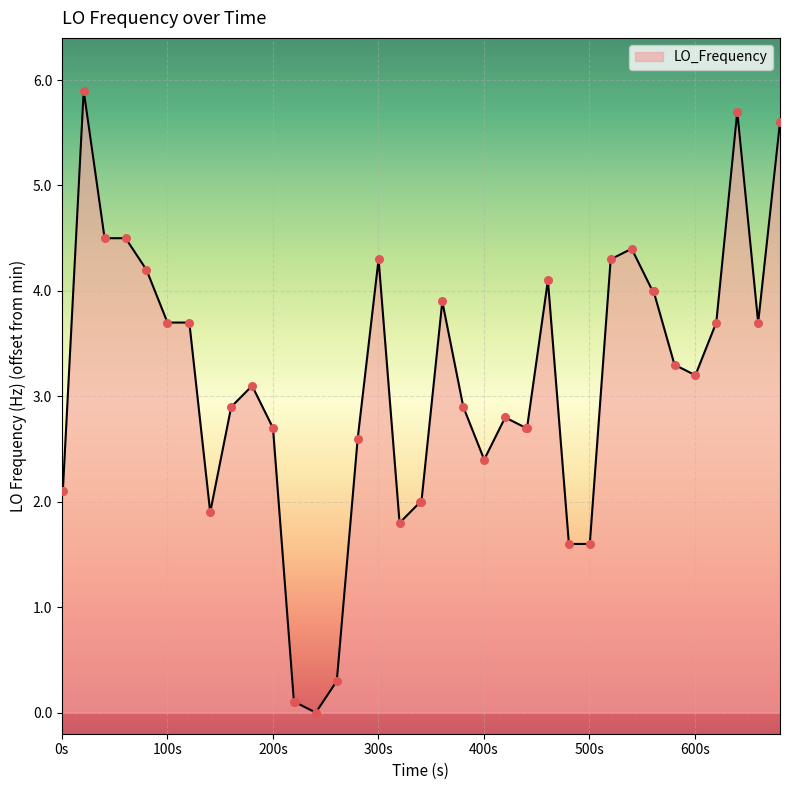

What is the maximum value shown in the chart?

5.9